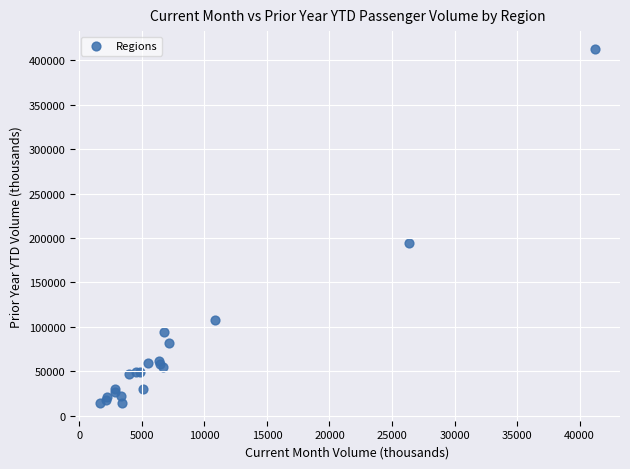

What Y value in the scatter plot is closest to 213622?

194839.7